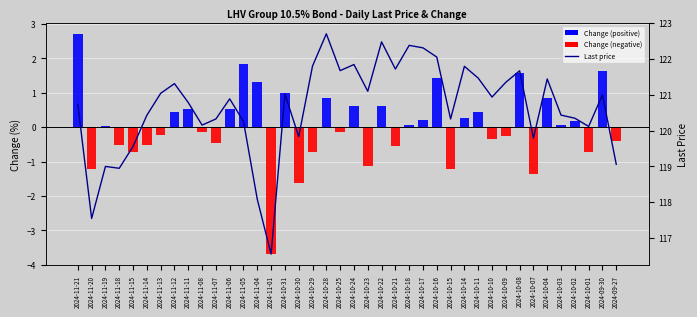

At how many categories does at least one series exceed 103?

40